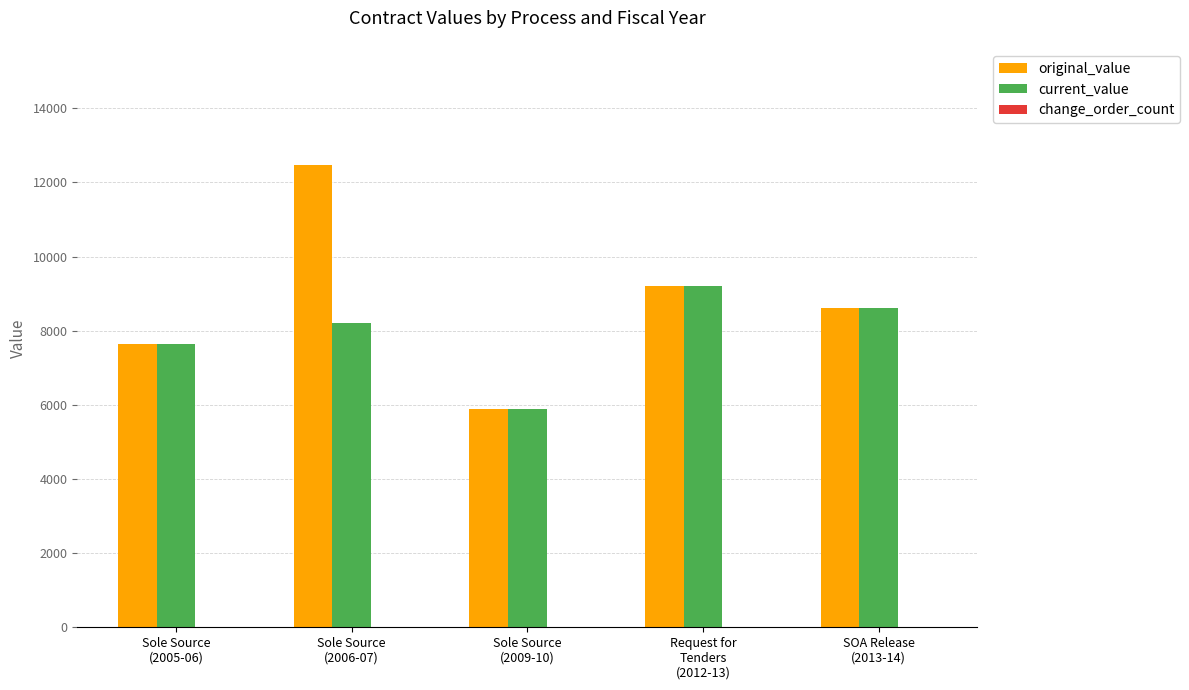

What is the maximum value shown in the chart?

12480